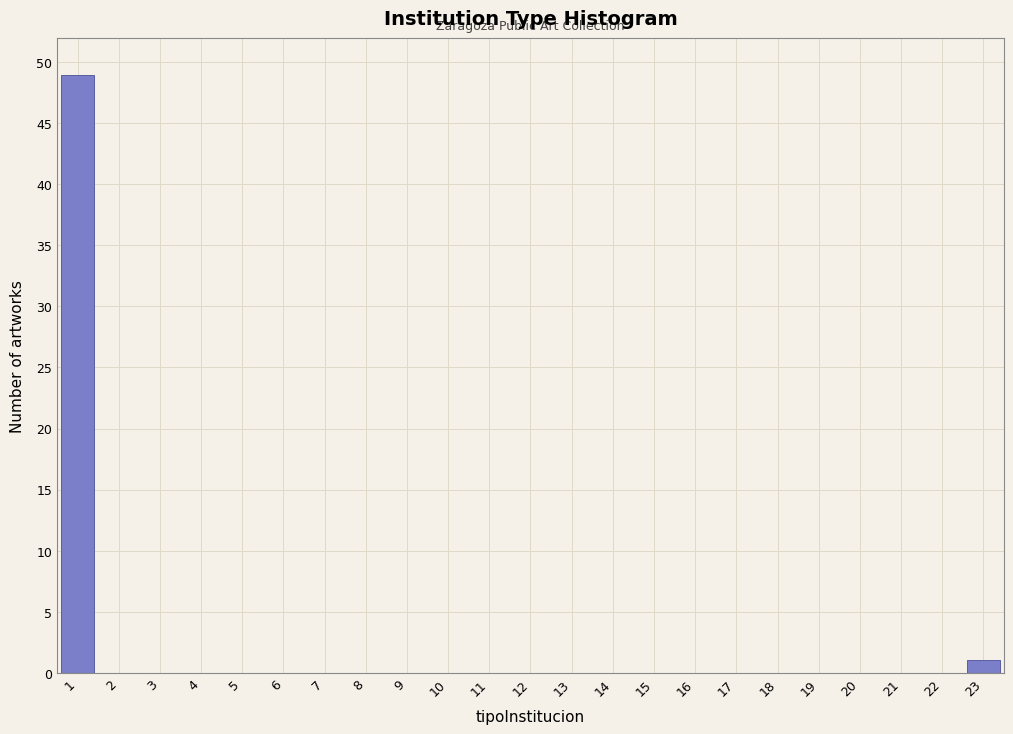

How tall is the bar that spans 0.5 to 1.5 on the x-axis? The values are not printed on the chart, so give them approximately, as read against the axis.

49